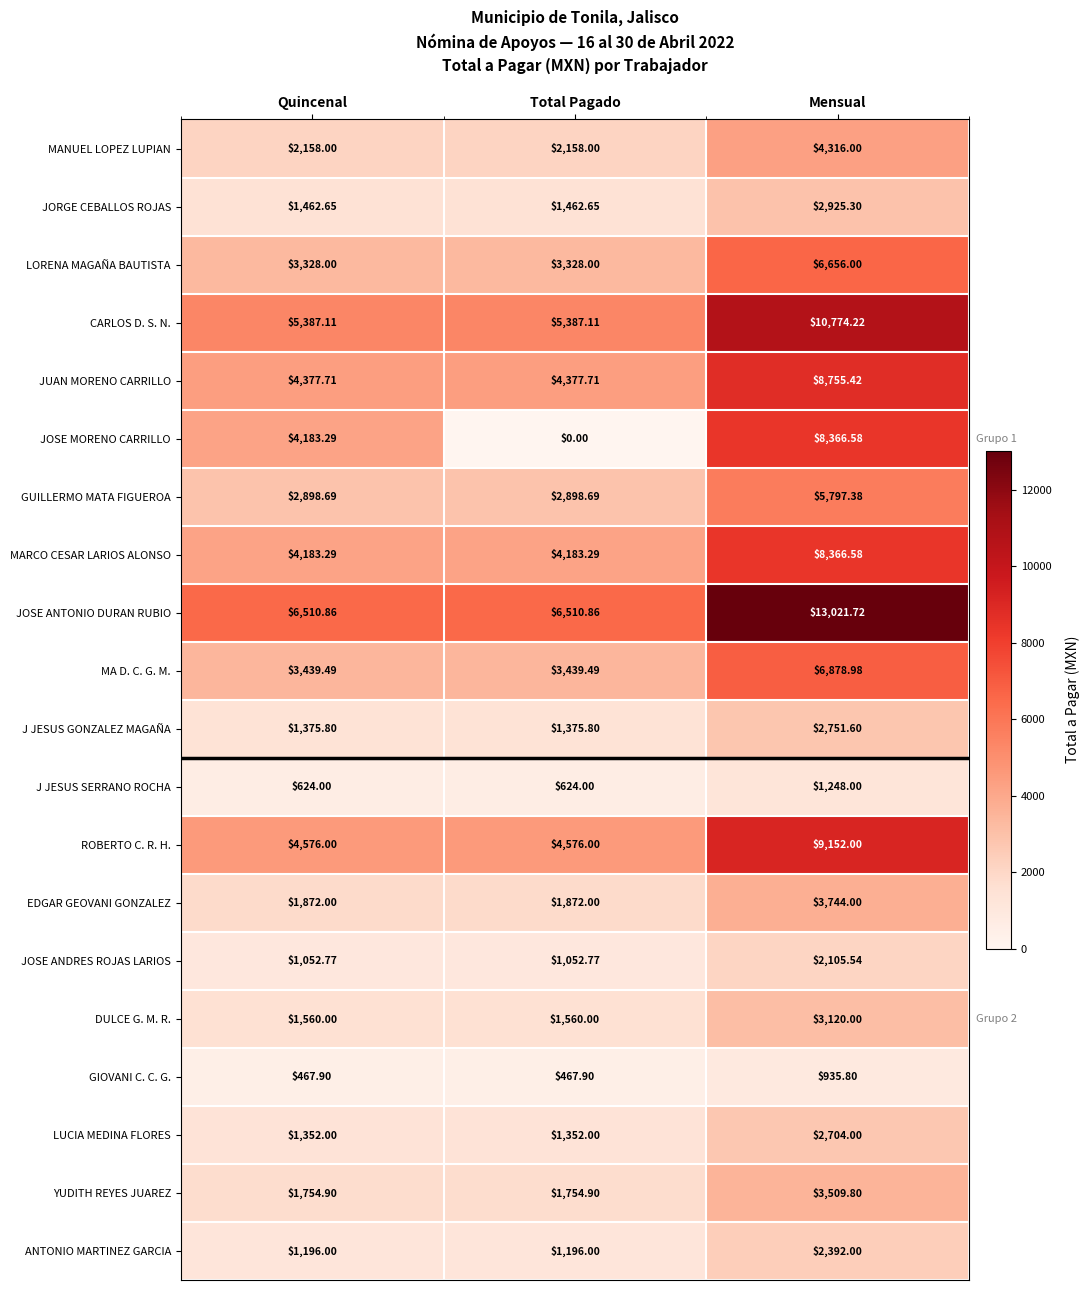

Between Total Pagado and Mensual, which series saw the biggest shift?

JOSE MORENO CARRILLO